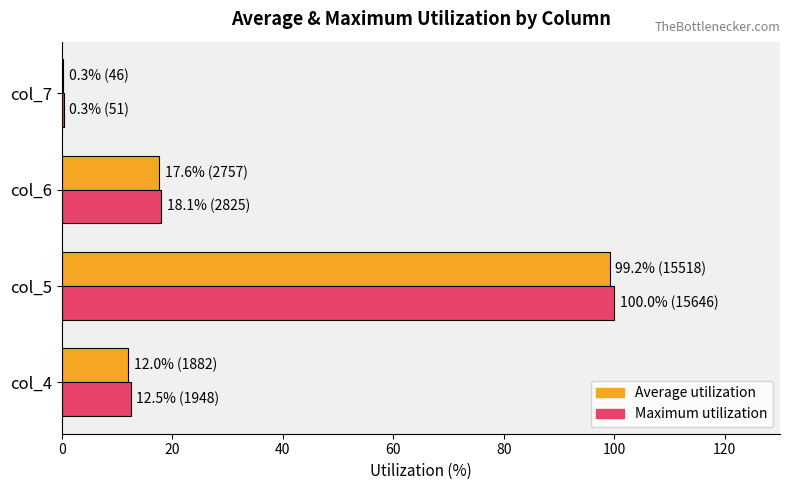

Which series changed the most between col_5 and col_6?

Maximum utilization